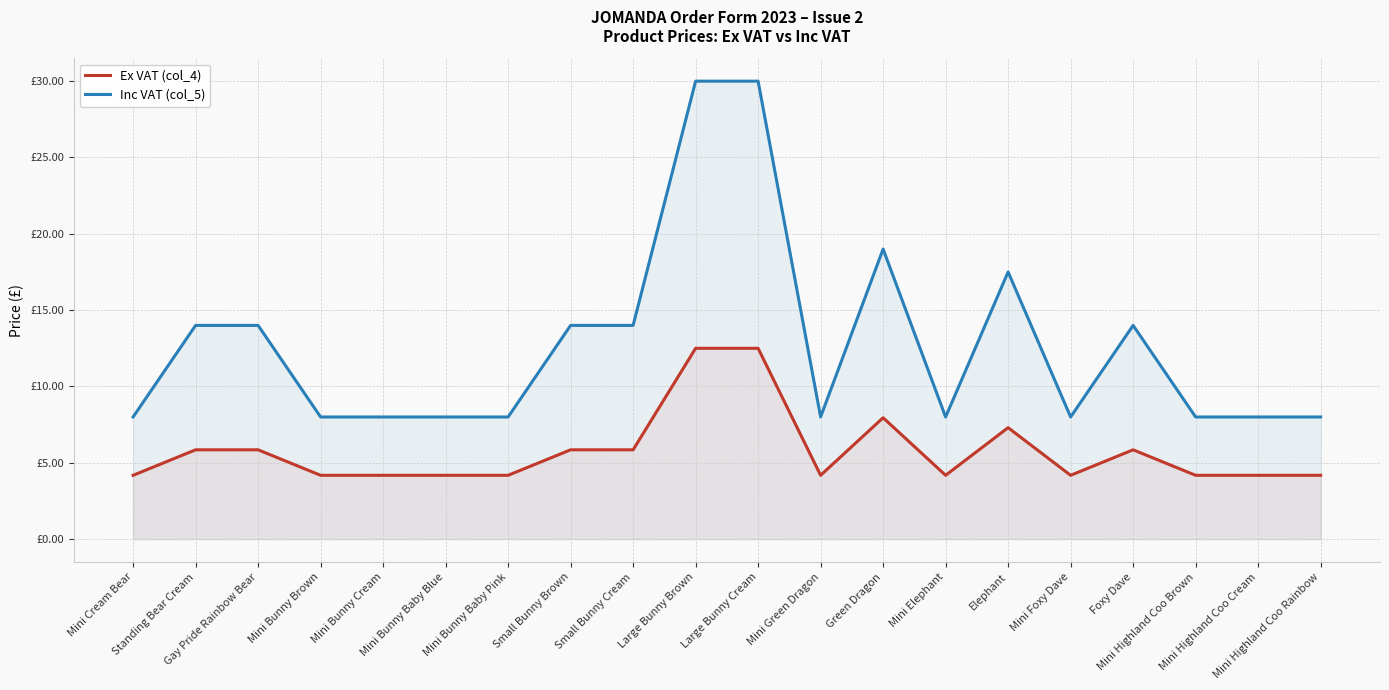

True or false: Inc VAT (col_5) and Ex VAT (col_4) intersect in this chart.

False